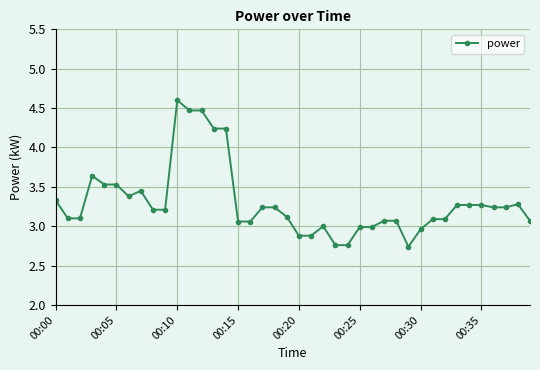

What is the greatest value displayed?

4.6